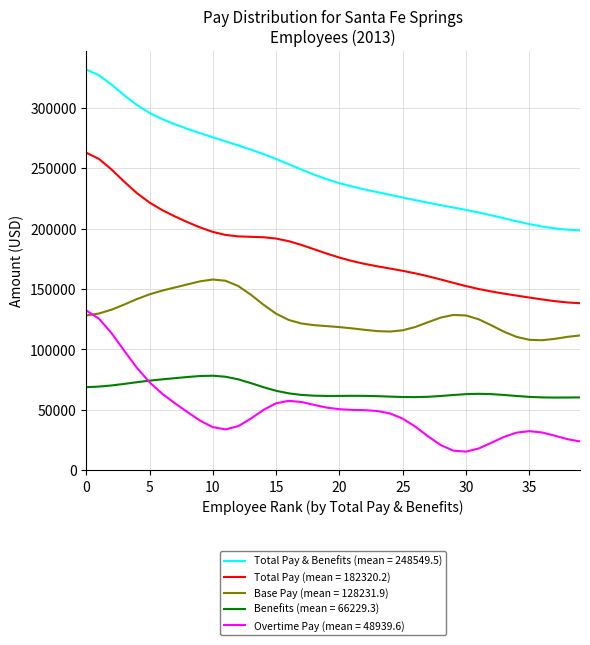

List the series in order of their peak value, lowest first.

Benefits (mean = 66229.3), Overtime Pay (mean = 48939.6), Base Pay (mean = 128231.9), Total Pay (mean = 182320.2), Total Pay & Benefits (mean = 248549.5)